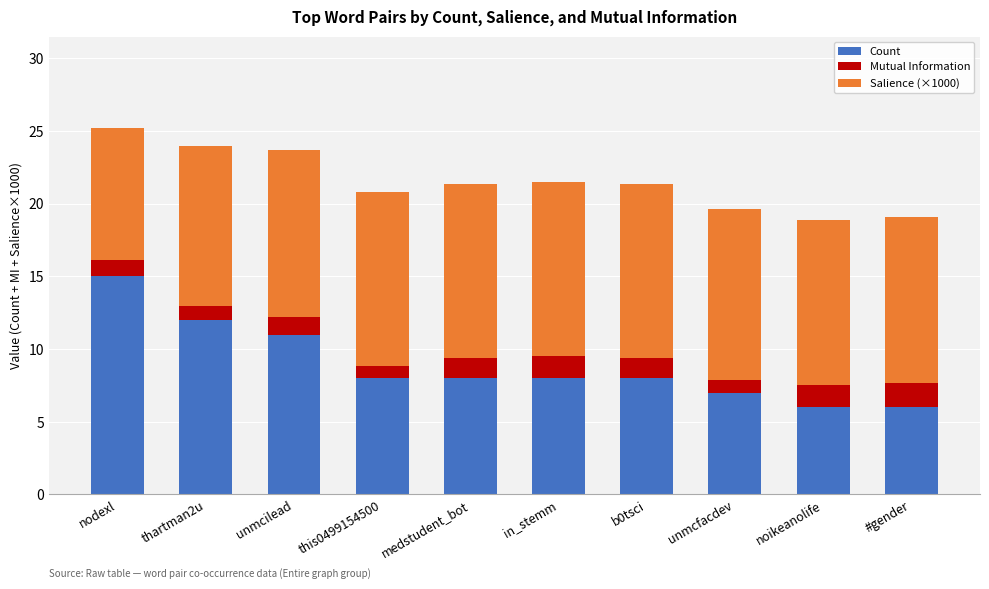

Reading left to right, list the values for the Count series.

nodexl=15.0	thartman2u=12.0	unmcilead=11.0	this0499154500=8.0	medstudent_bot=8.0	in_stemm=8.0	b0tsci=8.0	unmcfacdev=7.0	noikeanolife=6.0	#gender=6.0